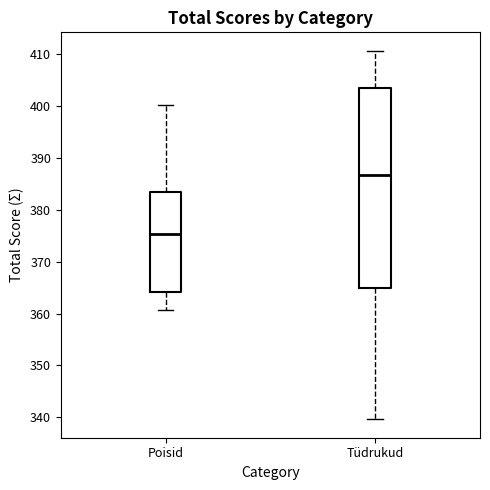

Where is the upper edge of the box for Poisid on the y-axis? The values are not printed on the chart, so give them approximately, as read against the axis.

383